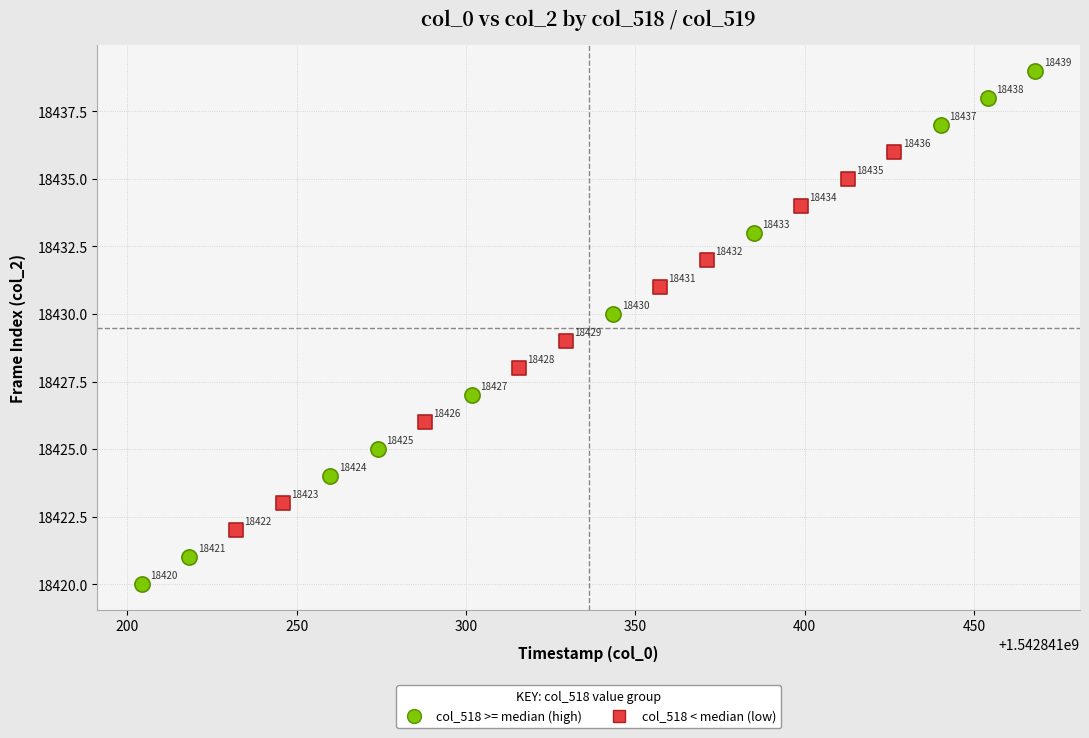

Which series has the largest Y range (max minus min)?

col_518 >= median (high)